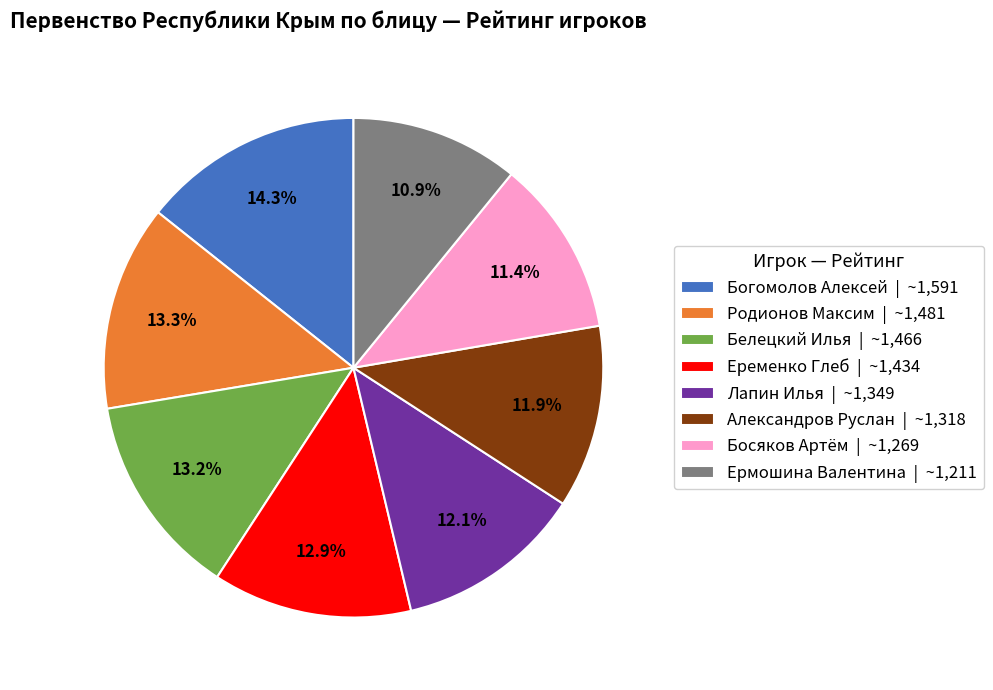

What is the ratio of the value at Александров Руслан to the value at Ермошина Валентина?

1.1